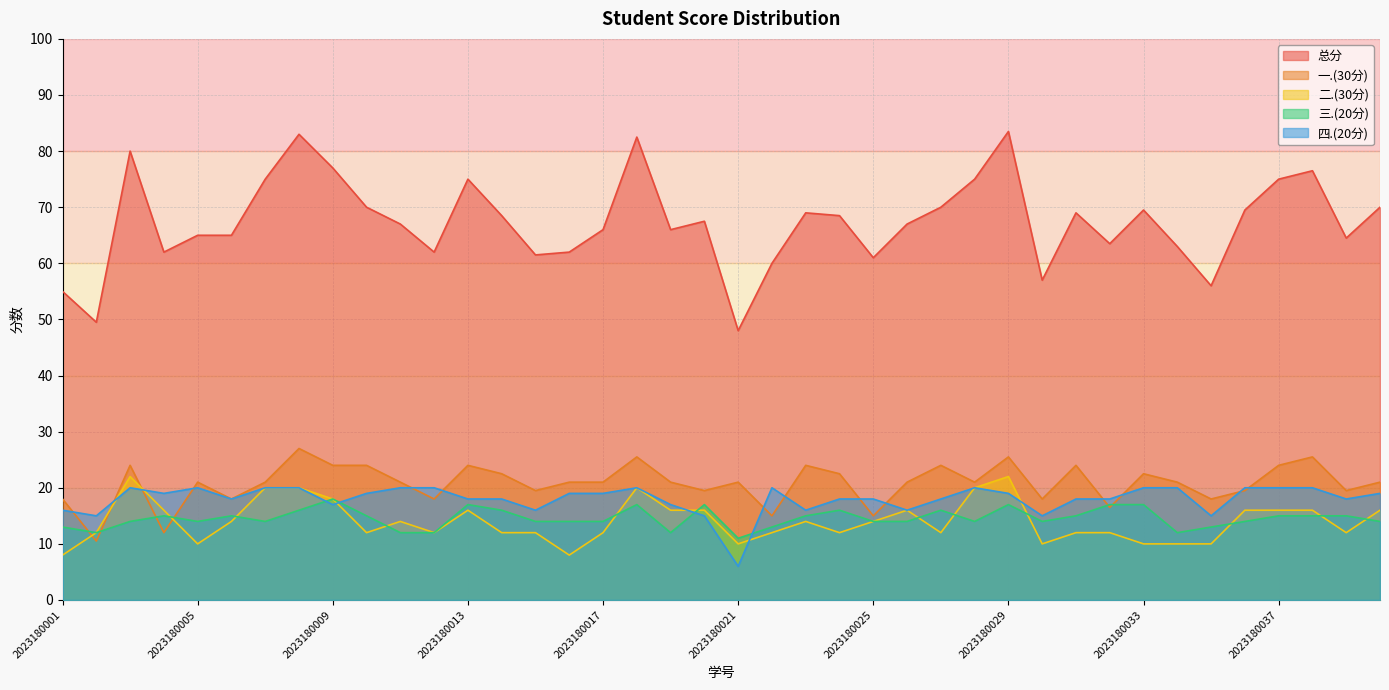

Rank the categories by 一.(30分) value from lowest to highest.

2023180002, 2023180004, 2023180022, 2023180025, 2023180032, 2023180001, 2023180006, 2023180012, 2023180030, 2023180035, 2023180015, 2023180020, 2023180036, 2023180039, 2023180005, 2023180007, 2023180011, 2023180016, 2023180017, 2023180019, 2023180021, 2023180026, 2023180028, 2023180034, 2023180040, 2023180014, 2023180024, 2023180033, 2023180003, 2023180009, 2023180010, 2023180013, 2023180023, 2023180027, 2023180031, 2023180037, 2023180018, 2023180029, 2023180038, 2023180008